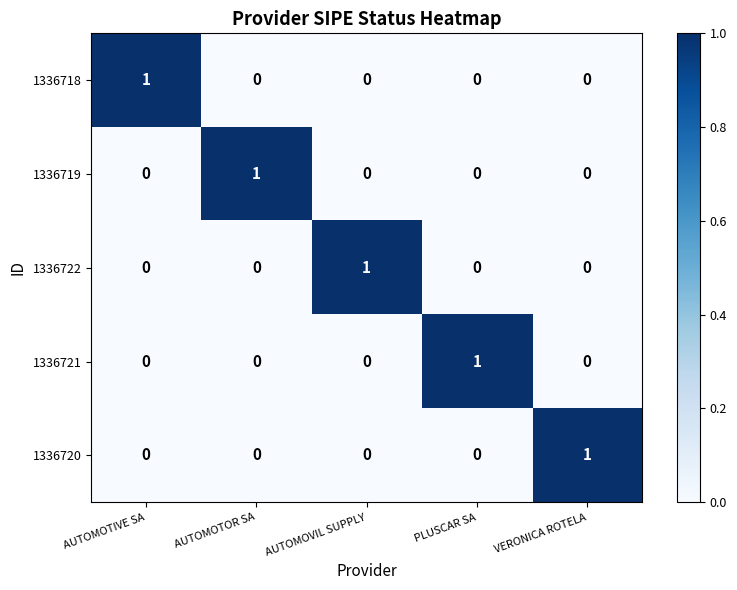

Count the number of data series in this chart.

5